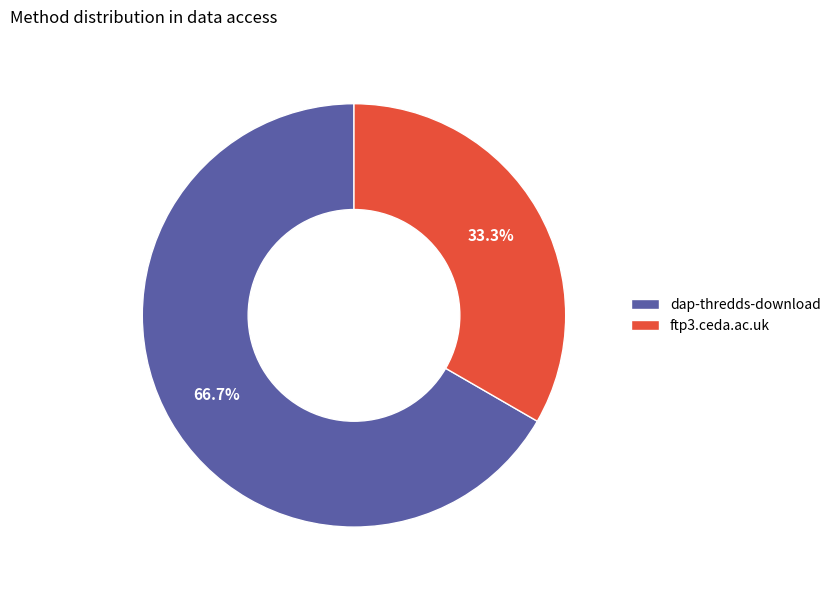

How many segments does this pie chart have?

2